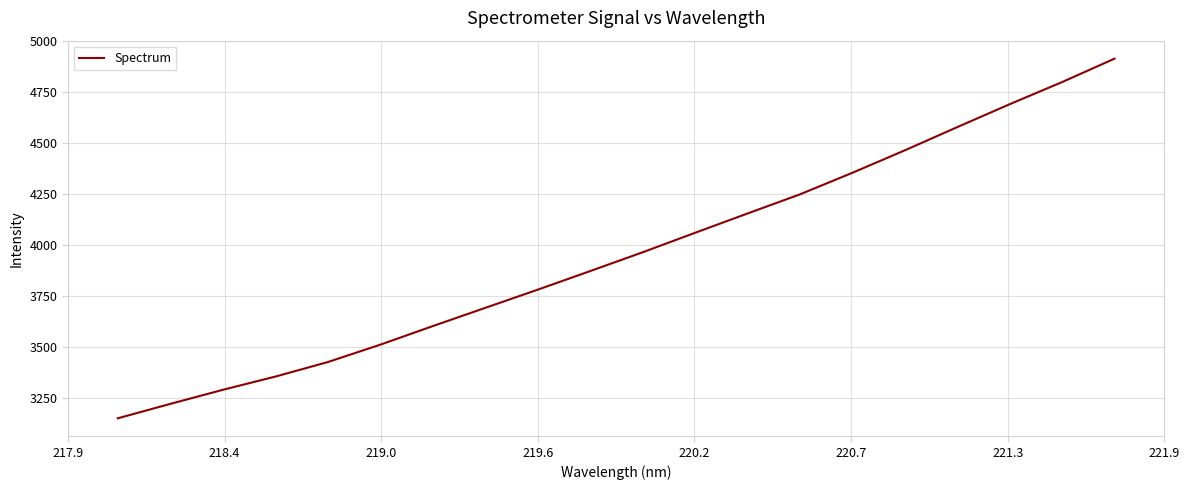

What is the greatest value displayed?

4914.3